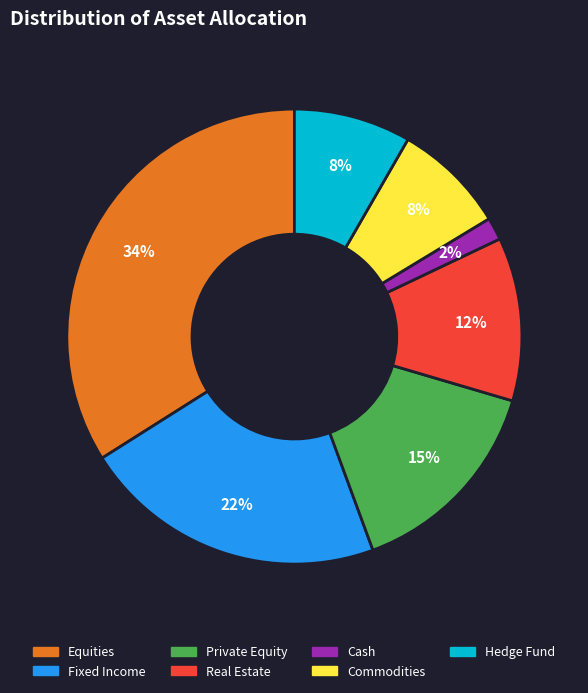

What is the smallest slice in the pie chart?

Cash